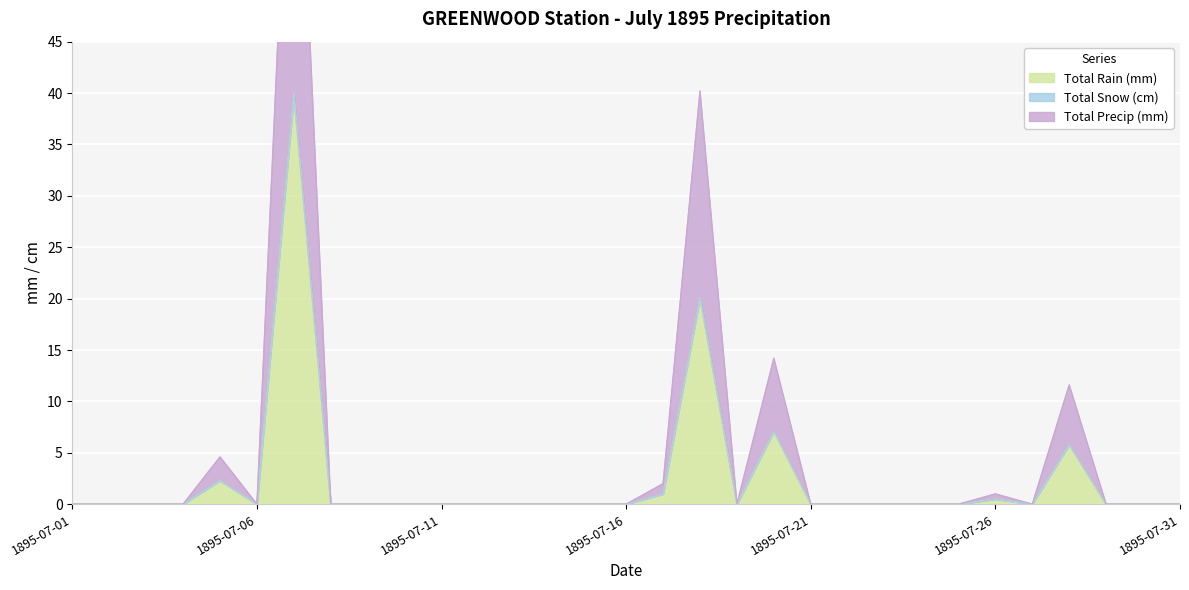

The value of Total Precip (mm) at 1895-07-29 is 20.6. True or false?

False